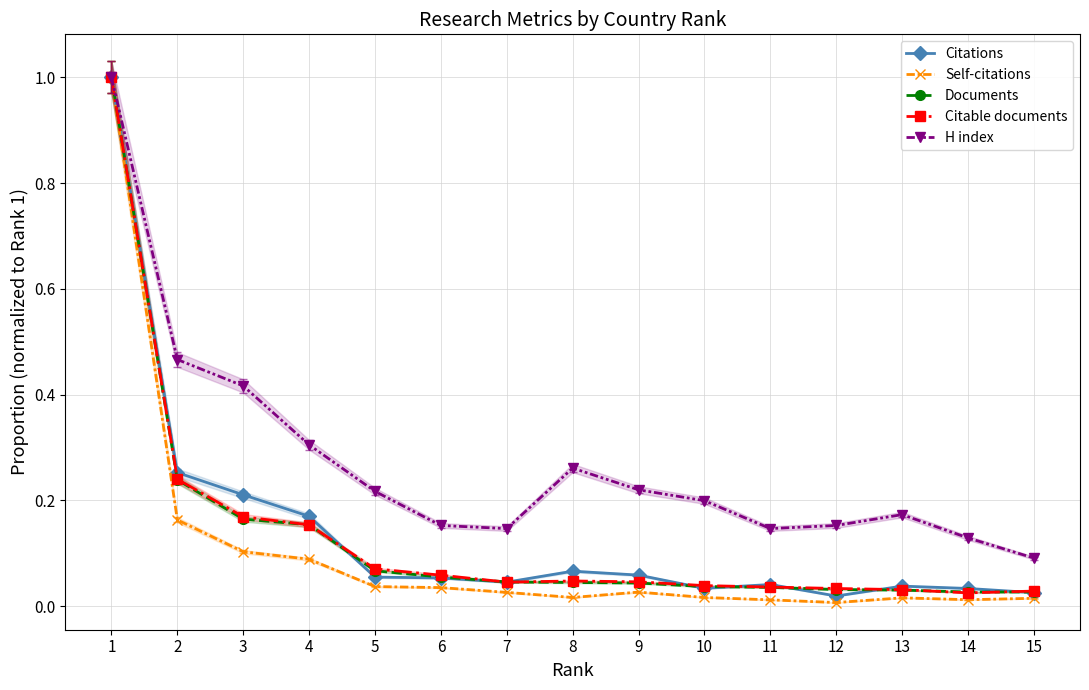

Reading left to right, extract all data points from this chart.

Citations: 1.0	0.3	0.2	0.2	0.1	0.1	0.0	0.1	0.1	0.0	0.0	0.0	0.0	0.0	0.0
Self-citations: 1.0	0.2	0.1	0.1	0.0	0.0	0.0	0.0	0.0	0.0	0.0	0.0	0.0	0.0	0.0
Documents: 1.0	0.2	0.2	0.2	0.1	0.1	0.0	0.0	0.0	0.0	0.0	0.0	0.0	0.0	0.0
Citable documents: 1.0	0.2	0.2	0.2	0.1	0.1	0.0	0.0	0.0	0.0	0.0	0.0	0.0	0.0	0.0
H index: 1.0	0.5	0.4	0.3	0.2	0.2	0.1	0.3	0.2	0.2	0.1	0.2	0.2	0.1	0.1